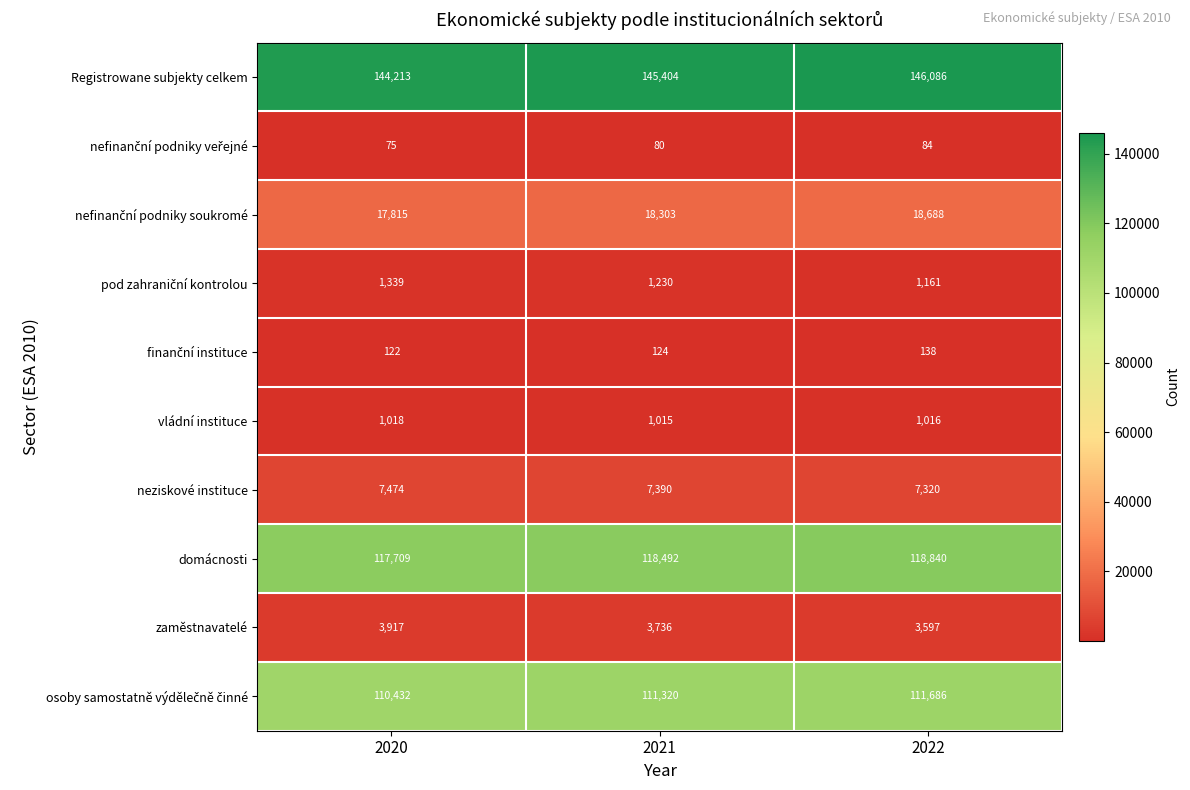

How many series are shown in this chart?

10